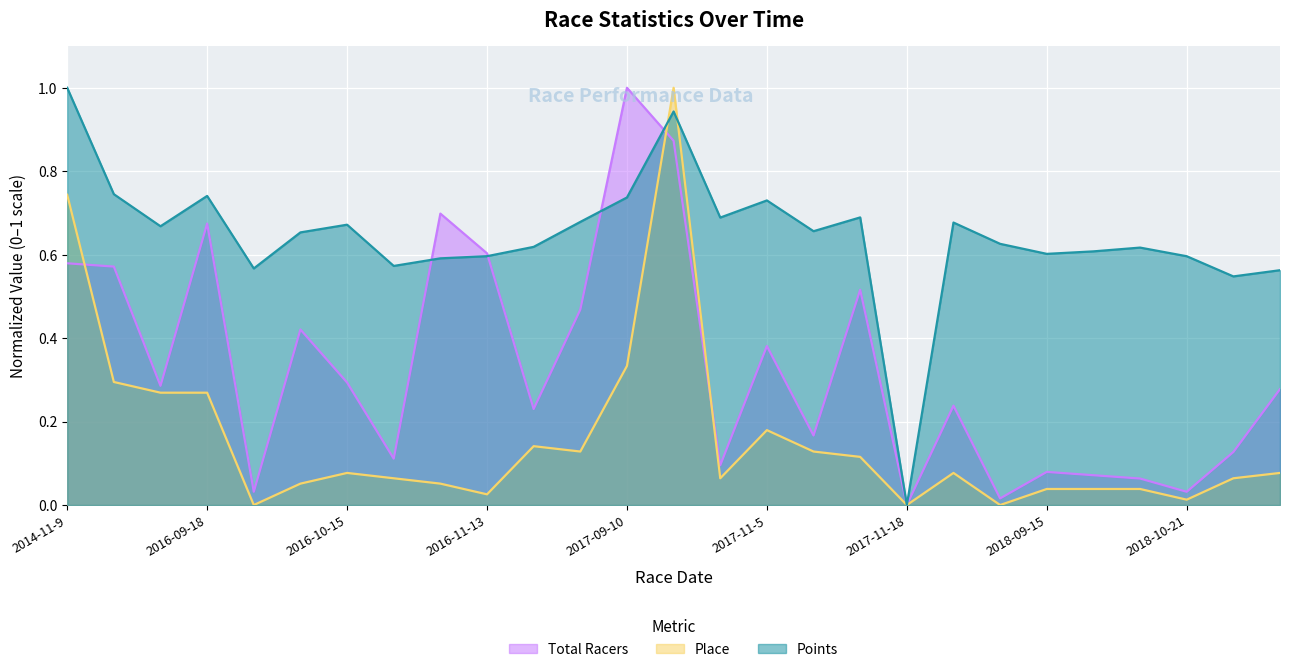

How many data points does each series have?

27